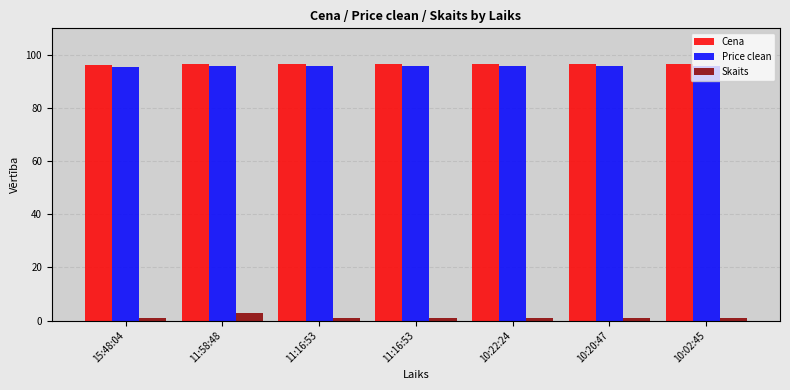

Which has a higher value, 15:48:04 or 11:16:53?

11:16:53